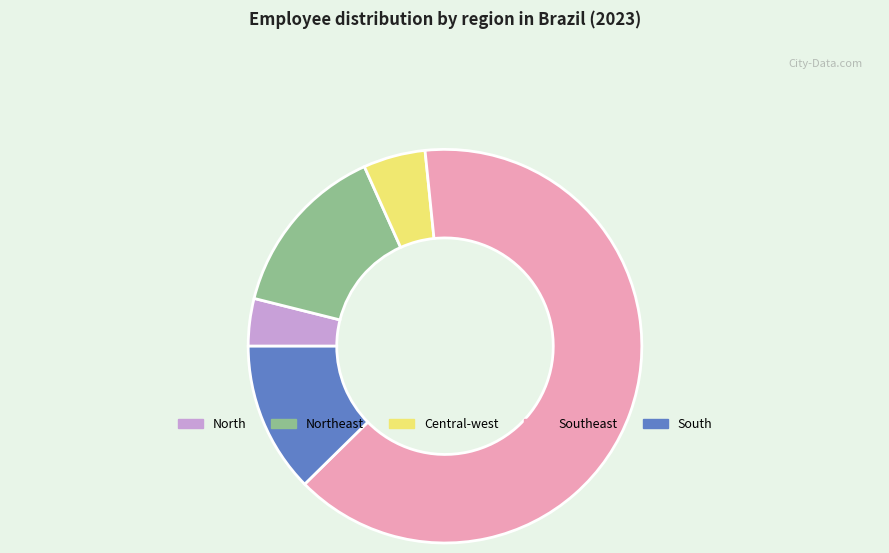

Does any single category account for the majority?

Yes